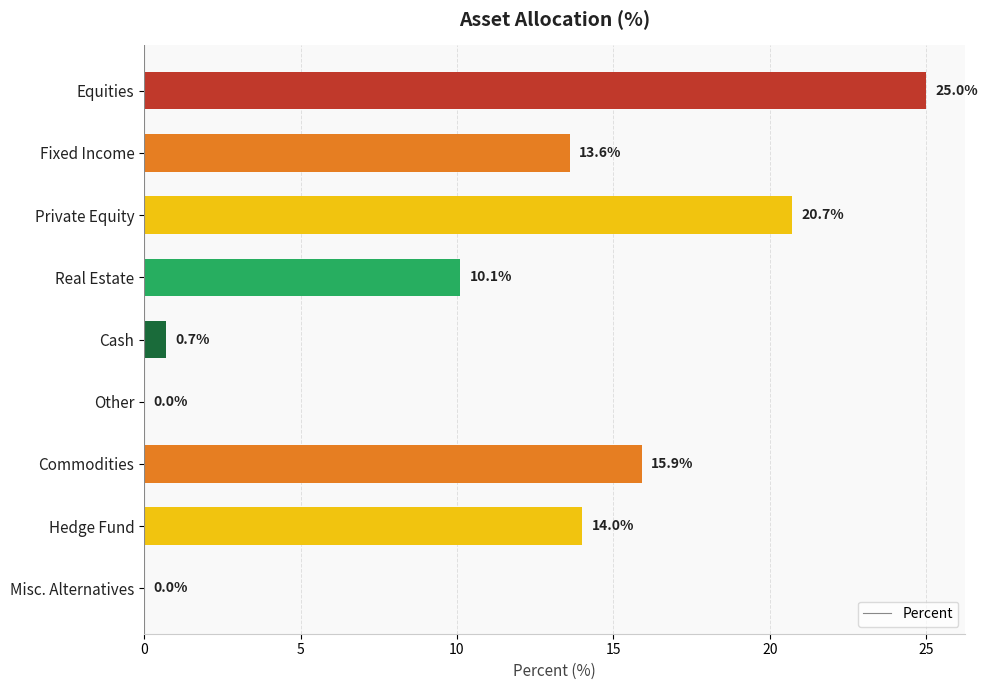

What is the sum of all values?

100.0